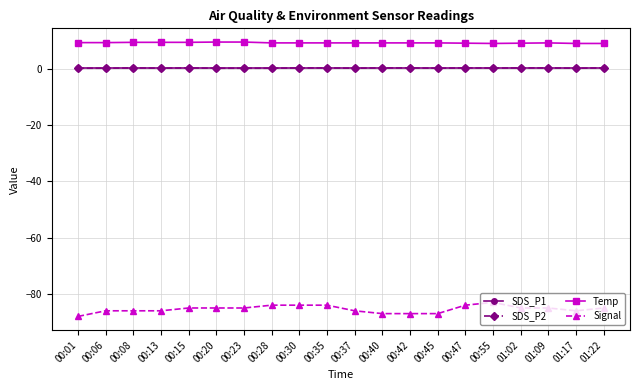

What is the label of the 4th point from the right?

01:02